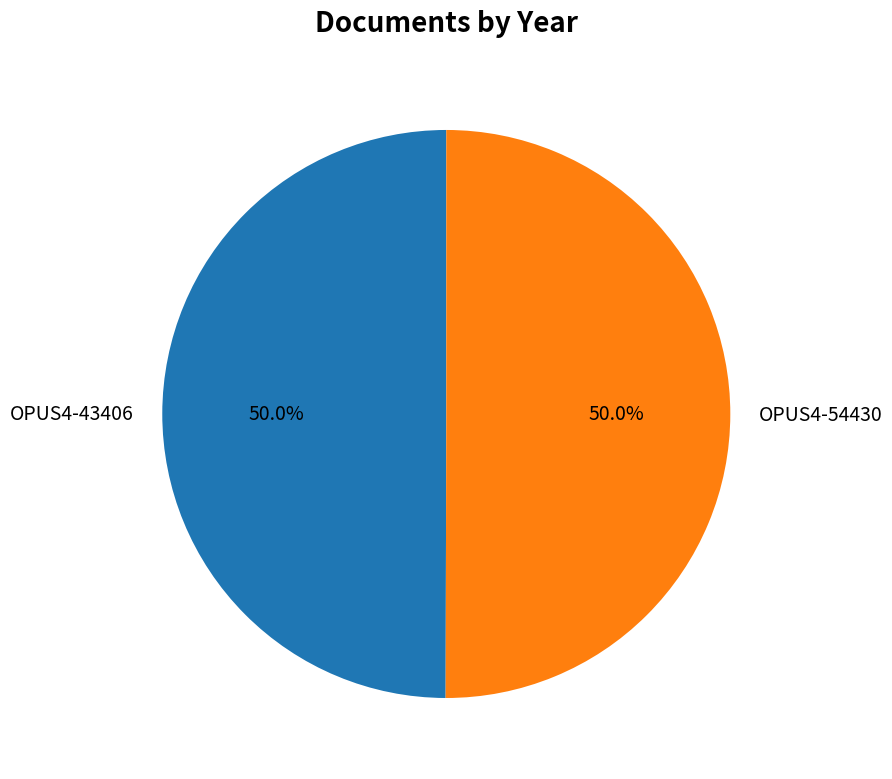

Count the number of slices in the pie.

2